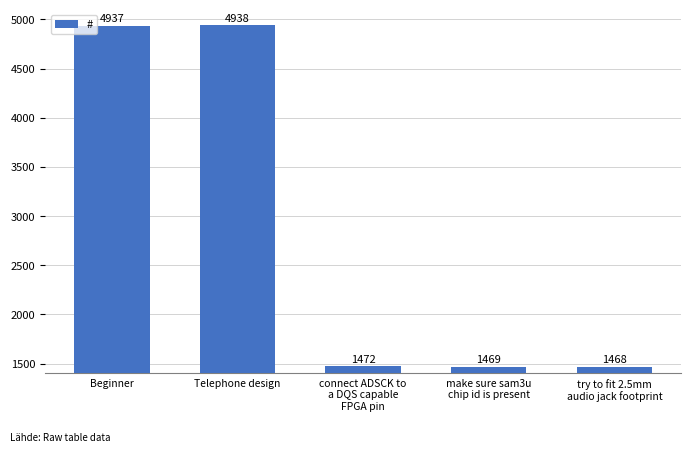

What is the label of the 1st bar from the right?

try to fit 2.5mm
audio jack footprint